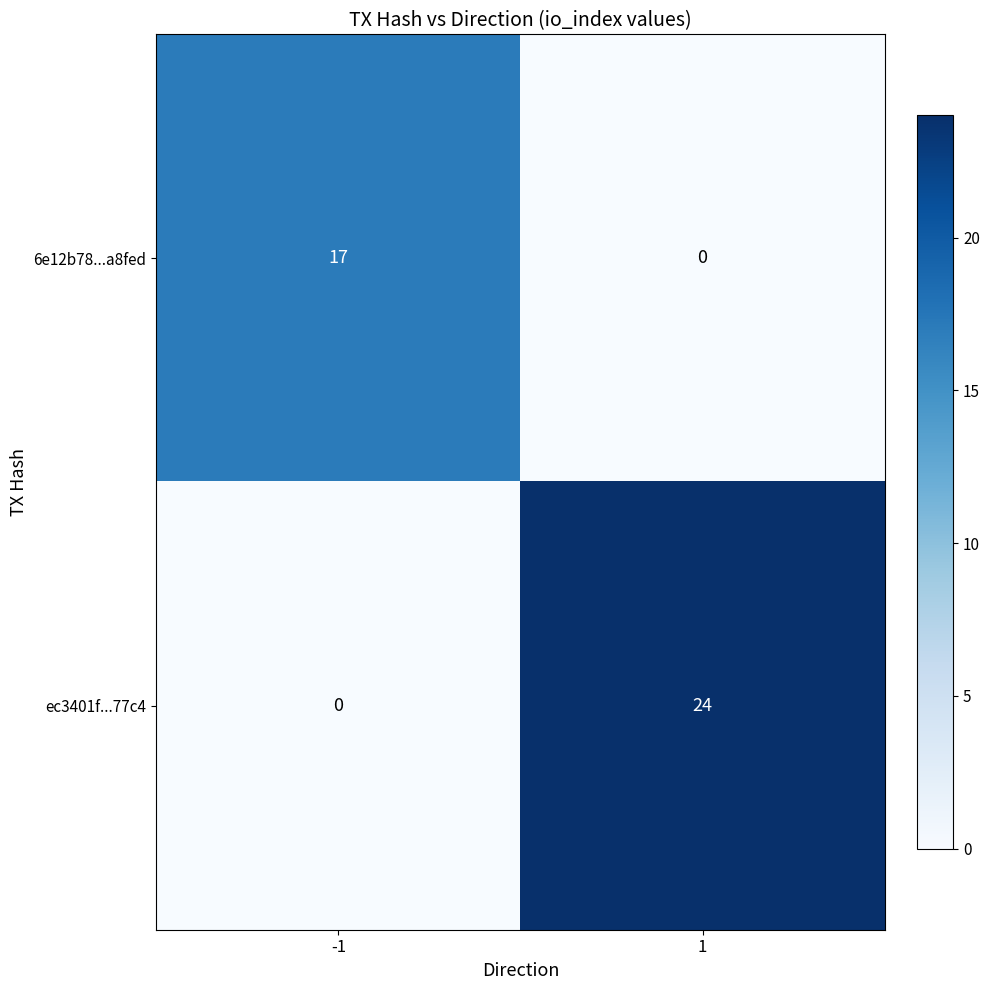

What is the sum of all 6e12b78...a8fed values?

17